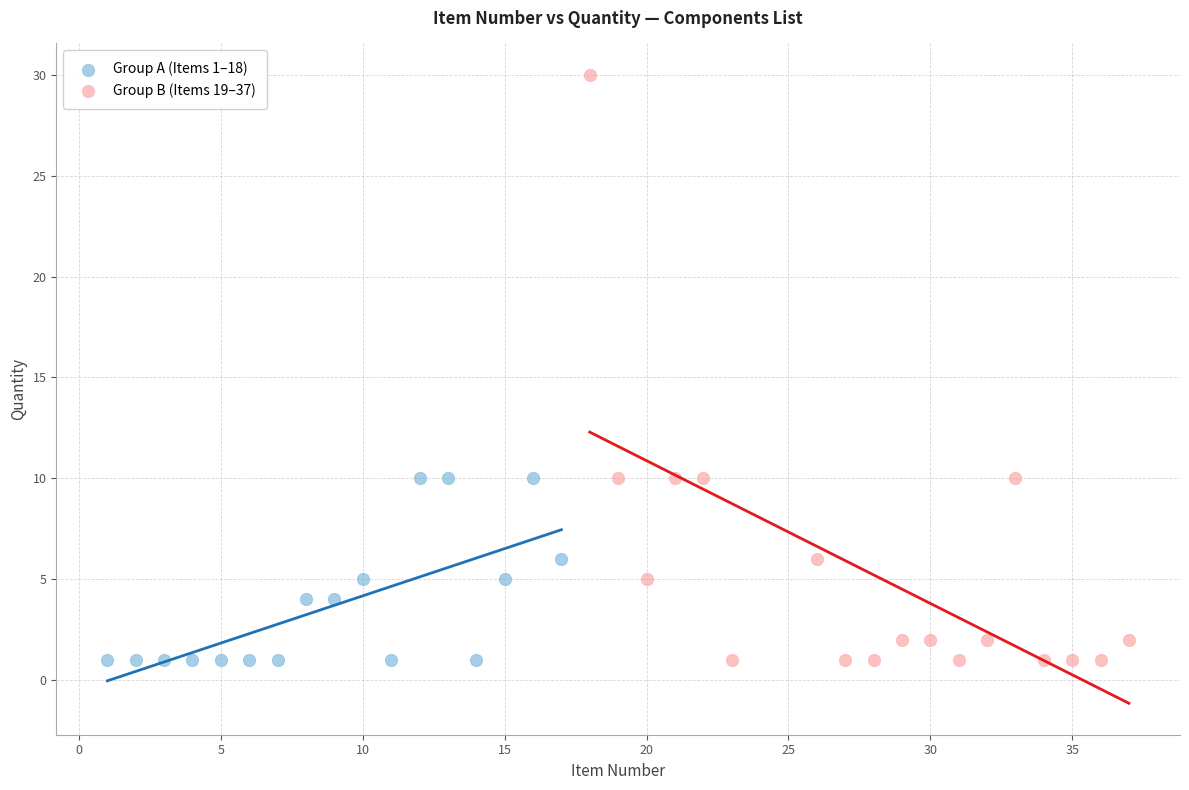

Which series has the largest Y range (max minus min)?

Group B (Items 19–37)